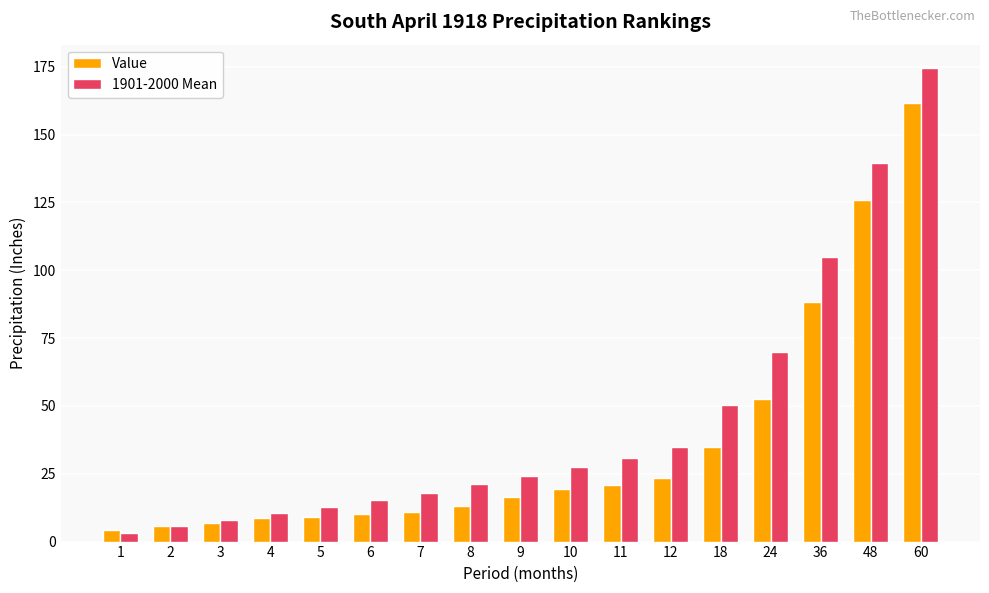

Is the value of Value at 5 greater than the value of 1901-2000 Mean at 24?

No